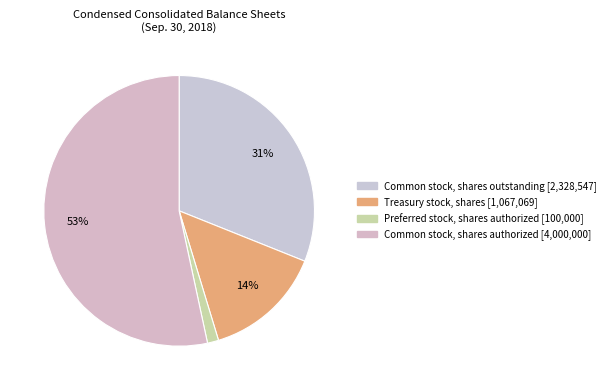

What is the smallest slice in the pie chart?

Preferred stock, shares authorized